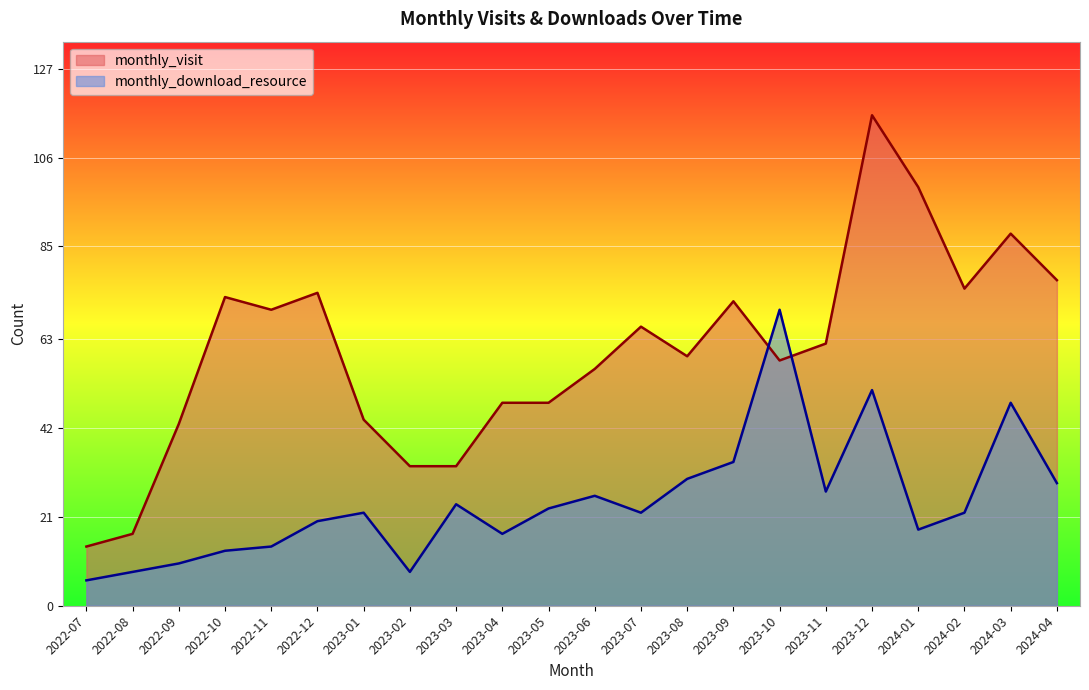

True or false: monthly_visit and monthly_download_resource intersect in this chart.

True